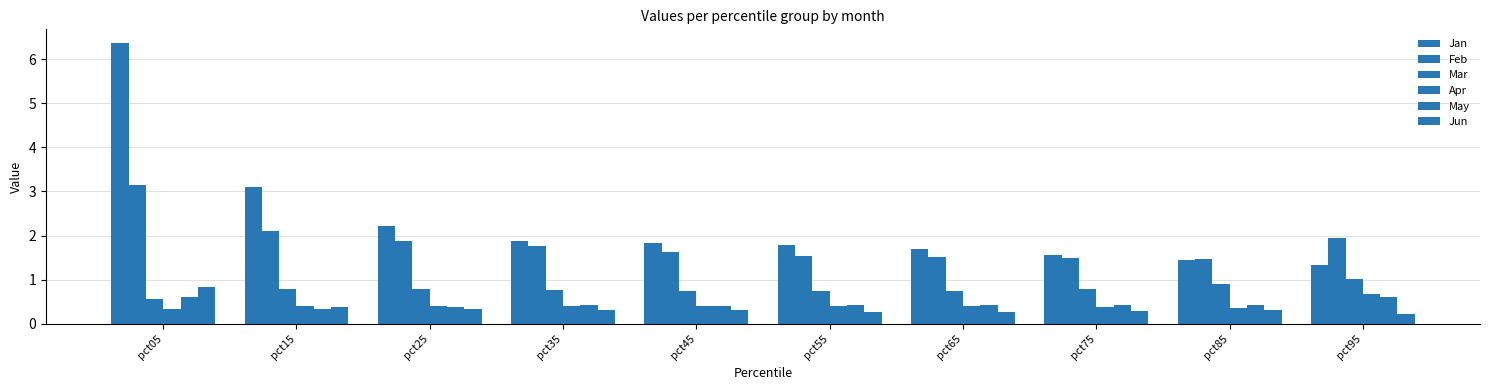

What is the value of the May bar at the 10th from the left?

0.6